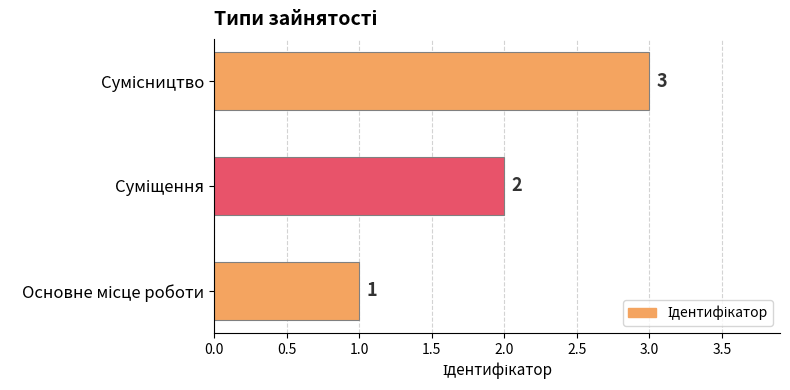

Count the values in the range 1 to 3.

3